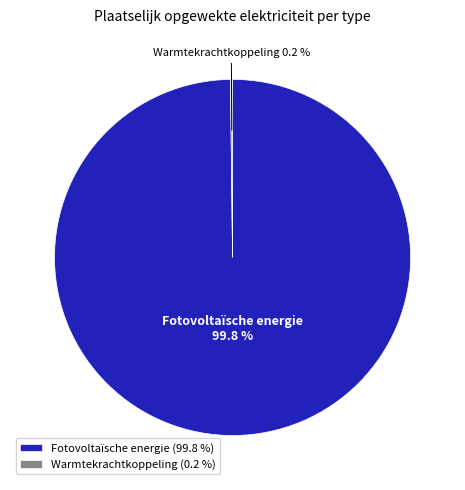

What is the majority slice?

Fotovoltaïsche energie